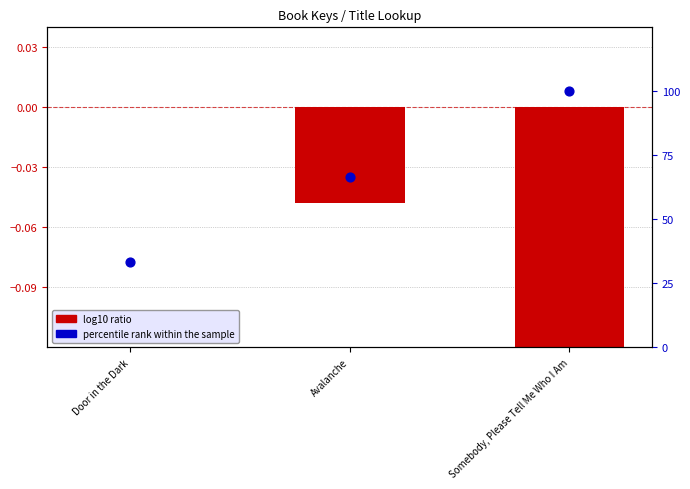

At which category is the sum across all series the highest?

Somebody, Please Tell Me Who I Am